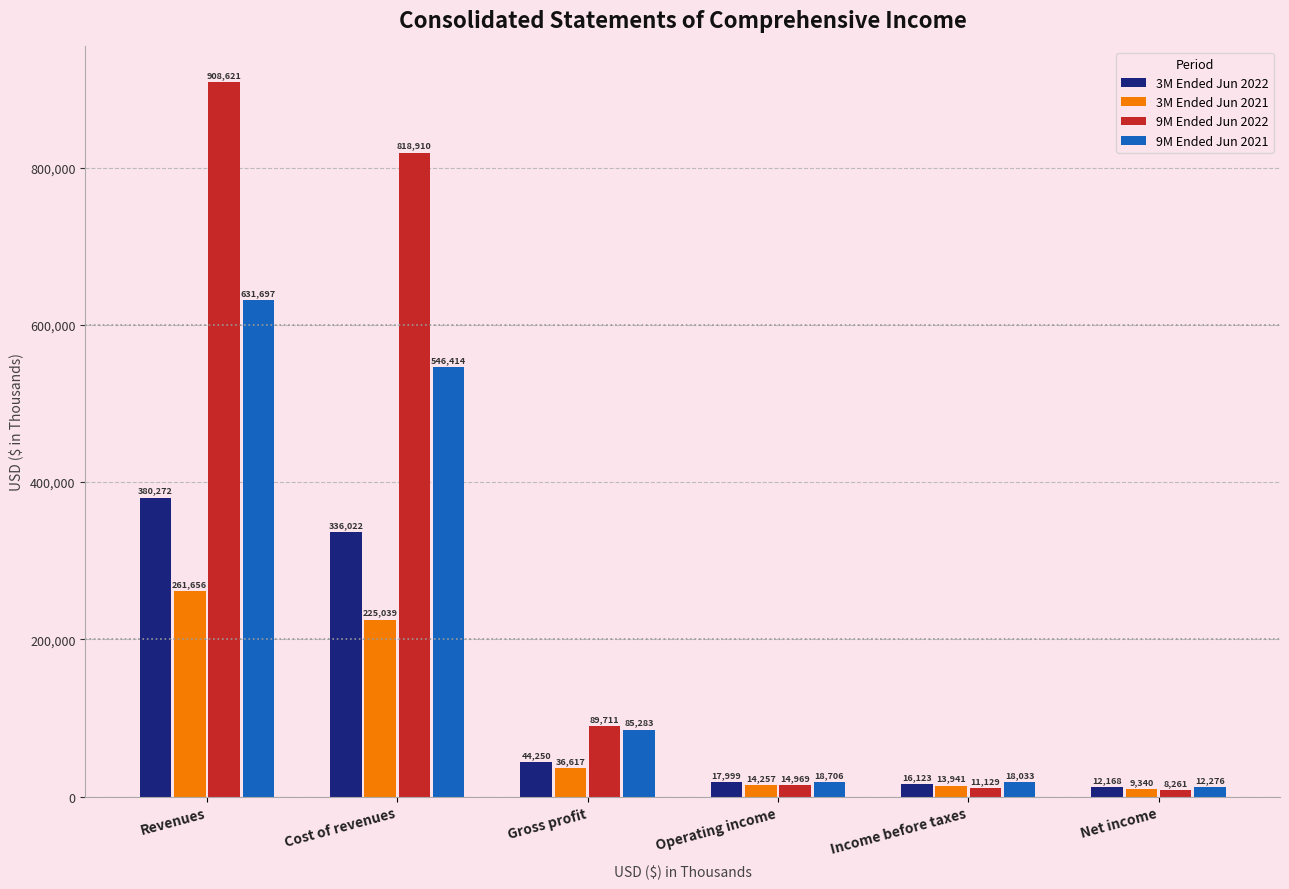

Reading right to left, what are all the values shown in this chart?

3M Ended Jun 2022: 12168	16123	17999	44250	336022	380272
3M Ended Jun 2021: 9340	13941	14257	36617	225039	261656
9M Ended Jun 2022: 8261	11129	14969	89711	818910	908621
9M Ended Jun 2021: 12276	18033	18706	85283	546414	631697